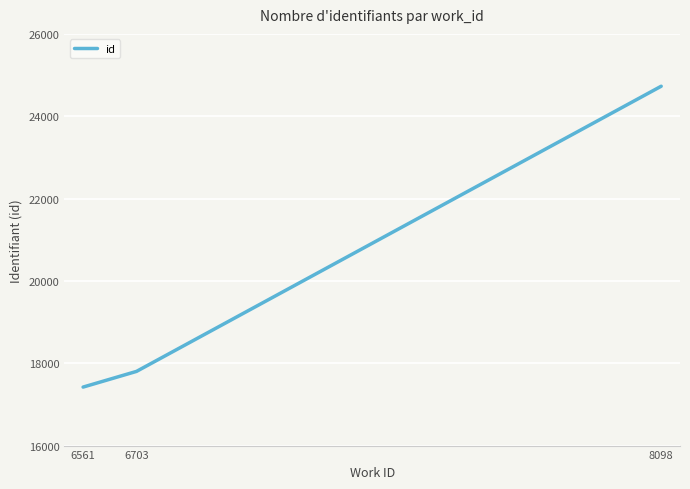

How many distinct data groups are displayed?

1